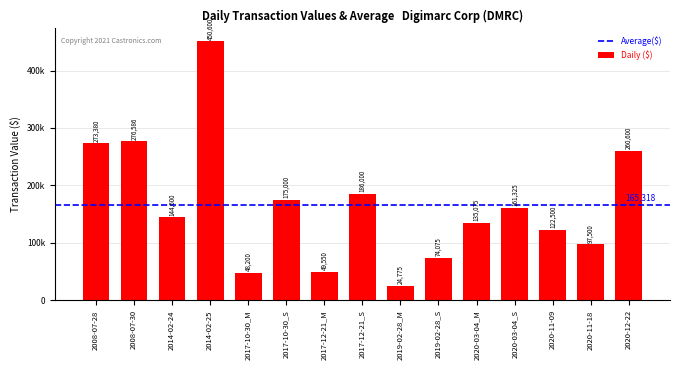

What is the greatest value displayed?

450600